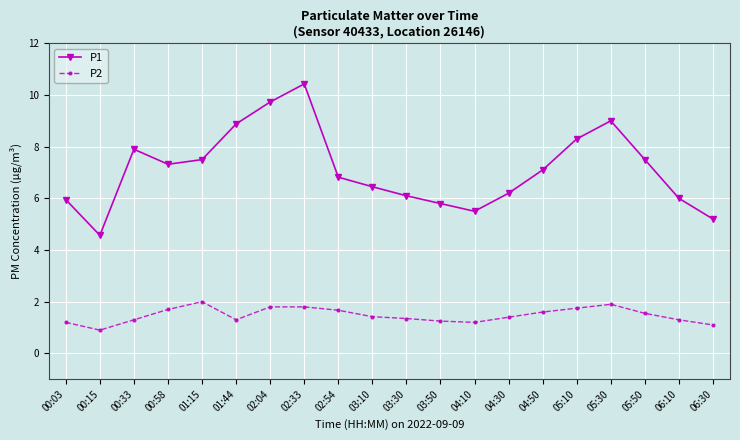

At how many categories does at least one series exceed 7?

10